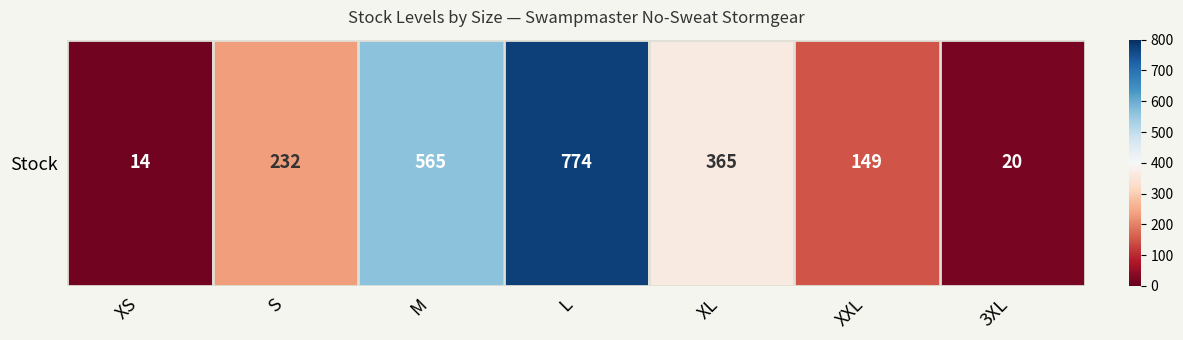

What is the sum of all values?

2119